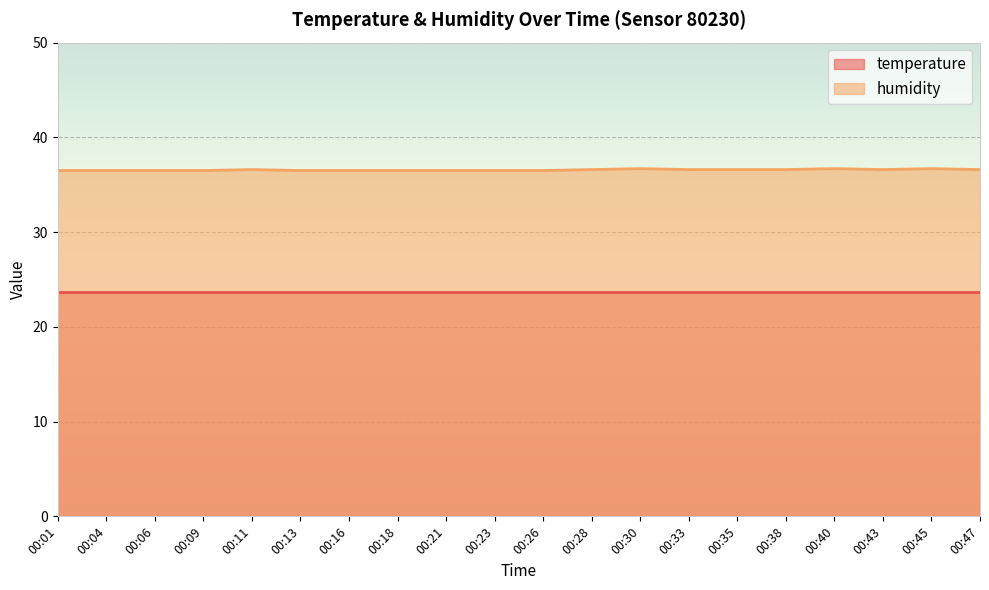

How many interior local peaks (higher than both neighbors) does the data have?

4